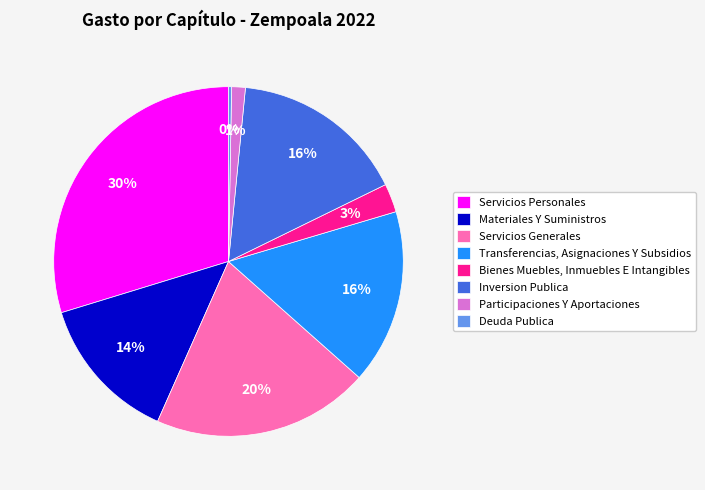

To the nearest percent, what portion does Servicios Personales represent?

30%